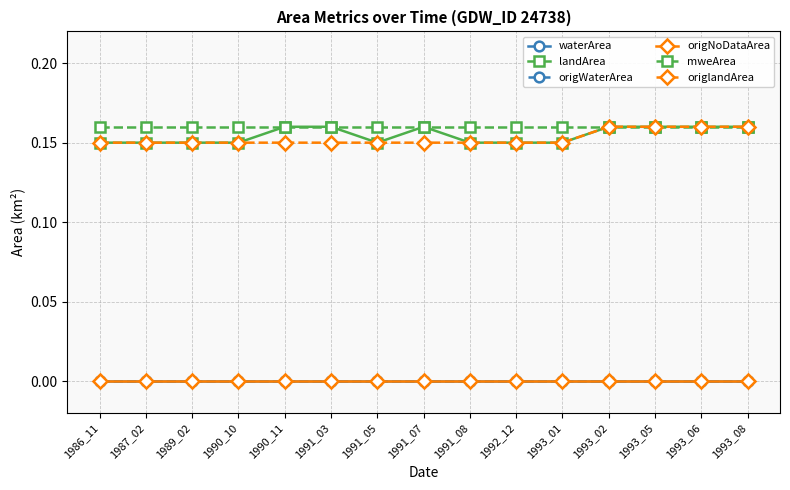

Is this an area chart (filled region under the line)?

No